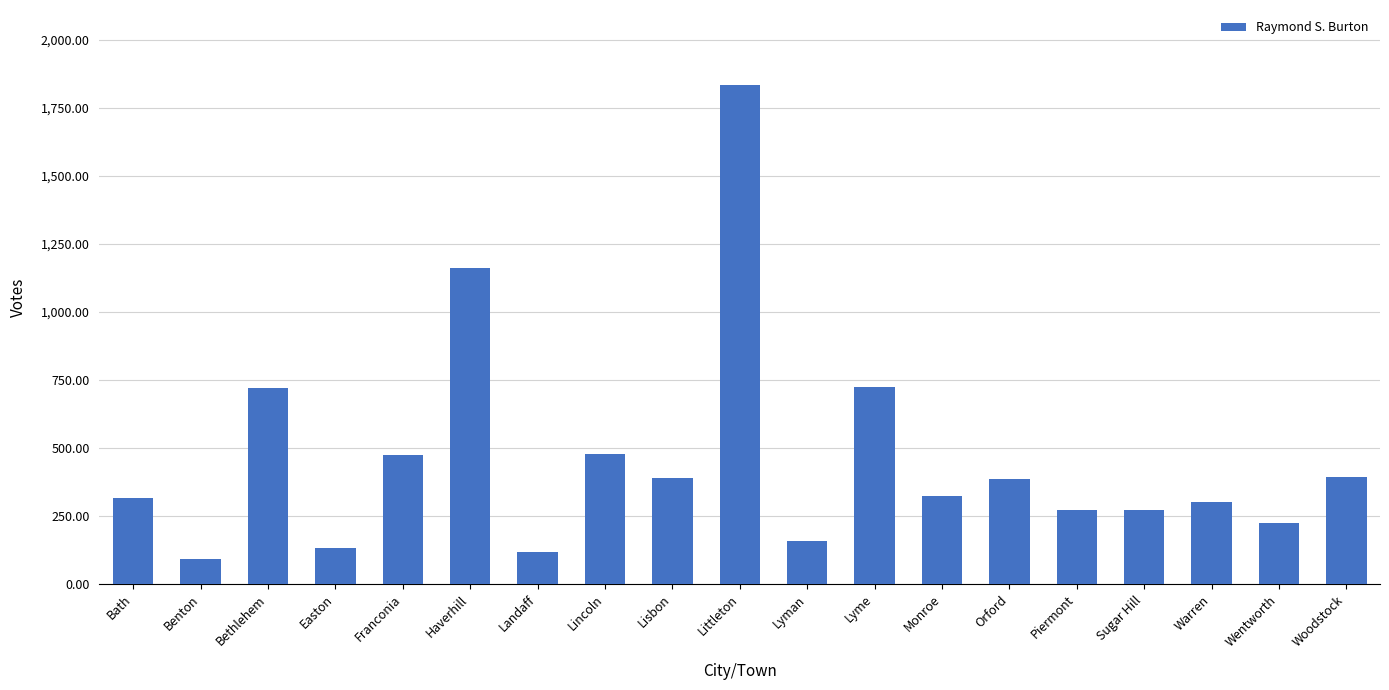

Which has a higher value, Orford or Benton?

Orford